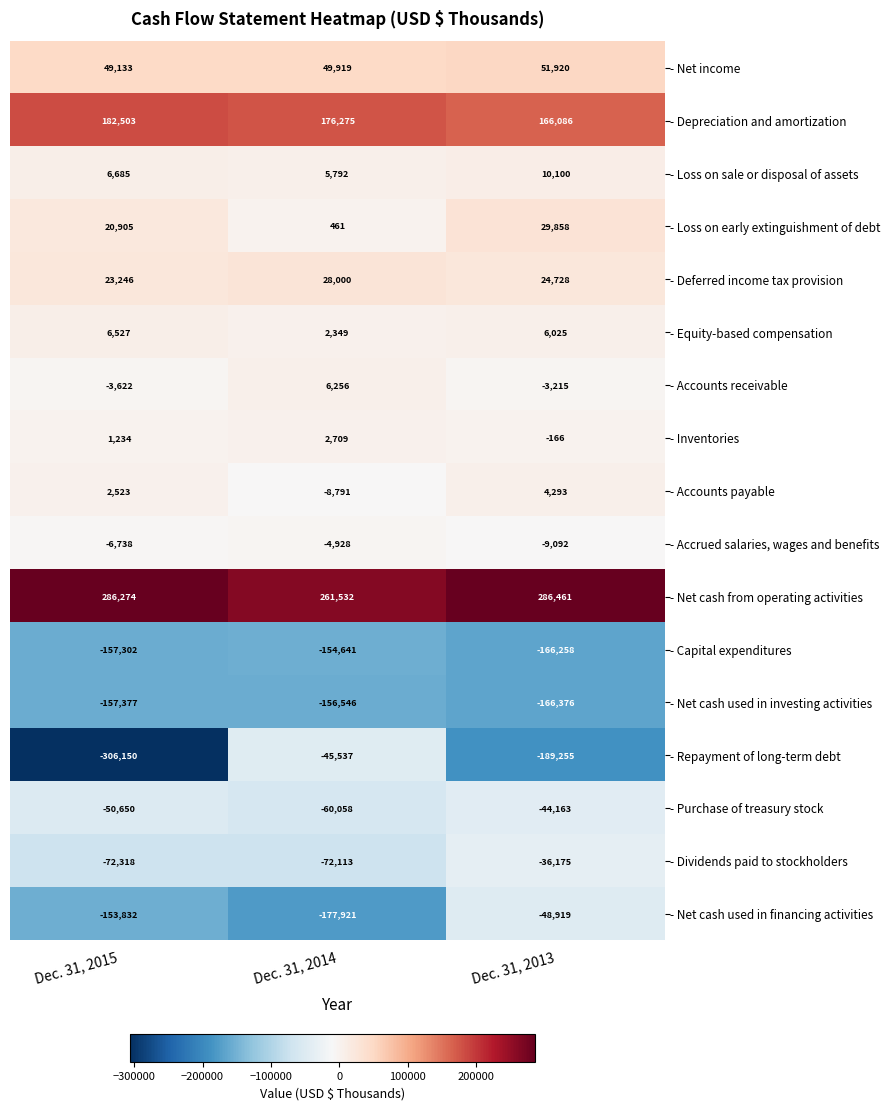

What is the minimum value shown in the chart?

-306150